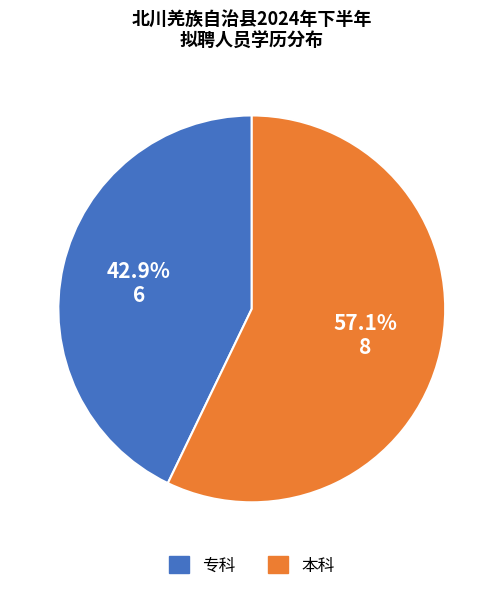

To the nearest percent, what is the average slice percentage?

50%